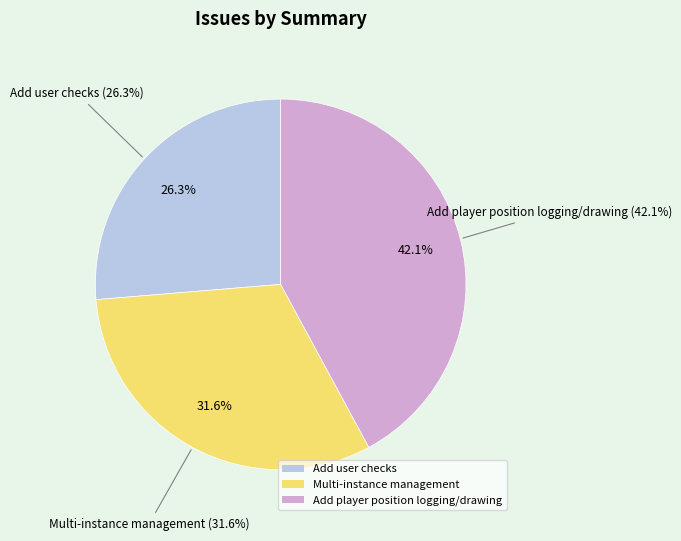

Is it true that Add user checks is 33% of the pie?

False